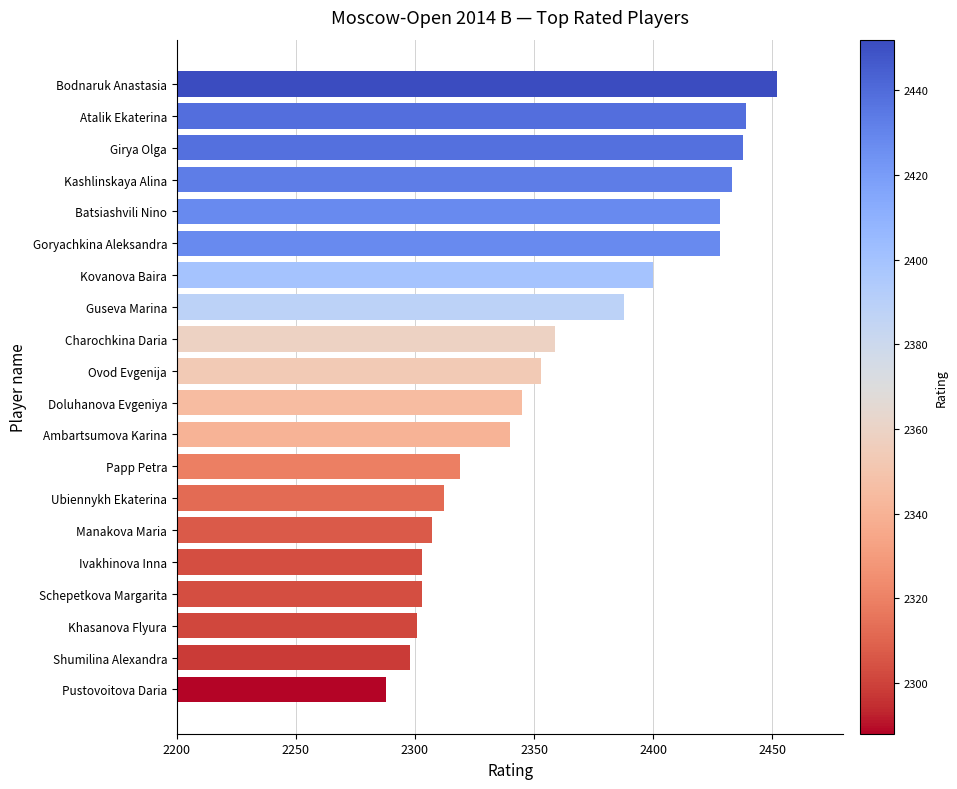

How many series are shown in this chart?

1